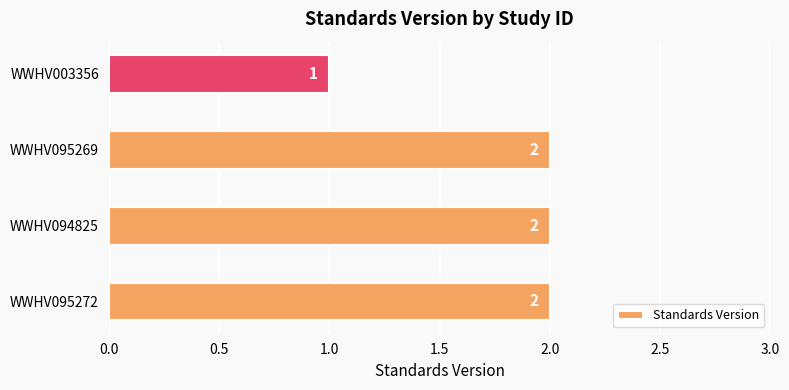

Reading bottom to top, list all the values displayed in this chart.

WWHV095272=2	WWHV094825=2	WWHV095269=2	WWHV003356=1